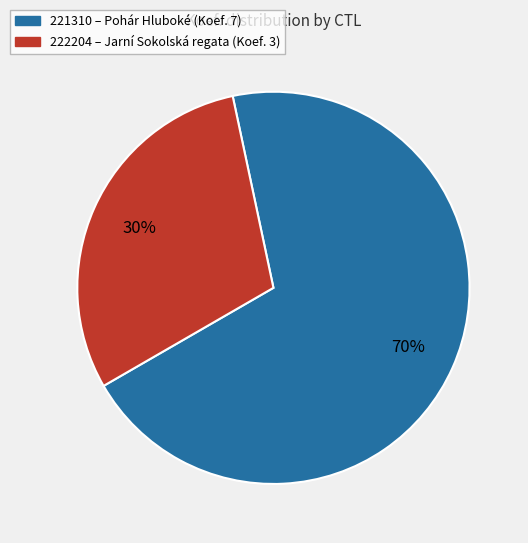

Approximately how many times larger is the value at 222204 compared to 221310?

0.4